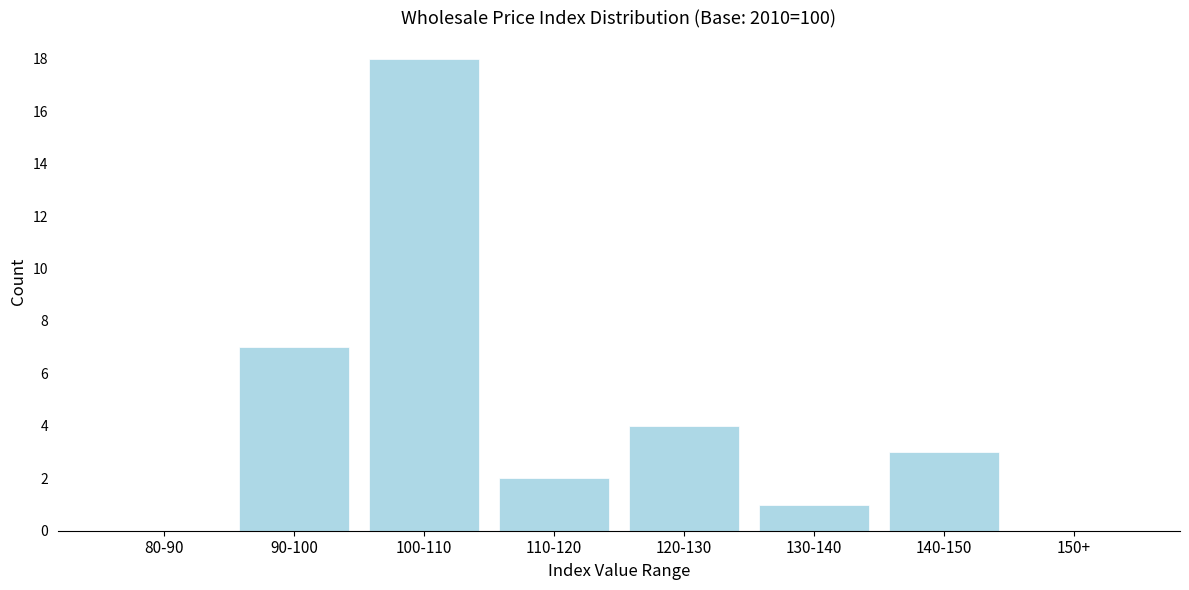

Reading right to left, list all the values displayed in this chart.

150+=0	140-150=3	130-140=1	120-130=4	110-120=2	100-110=18	90-100=7	80-90=0